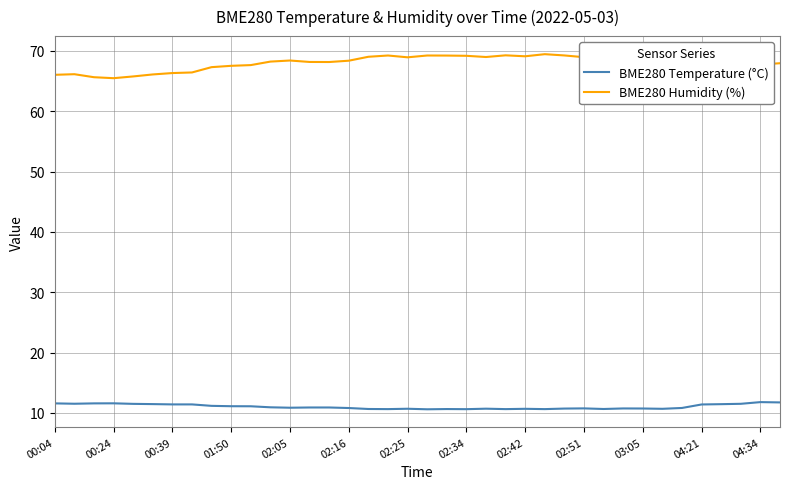

Is it true that BME280 Temperature (°C) equals 17.6 at 29?

False